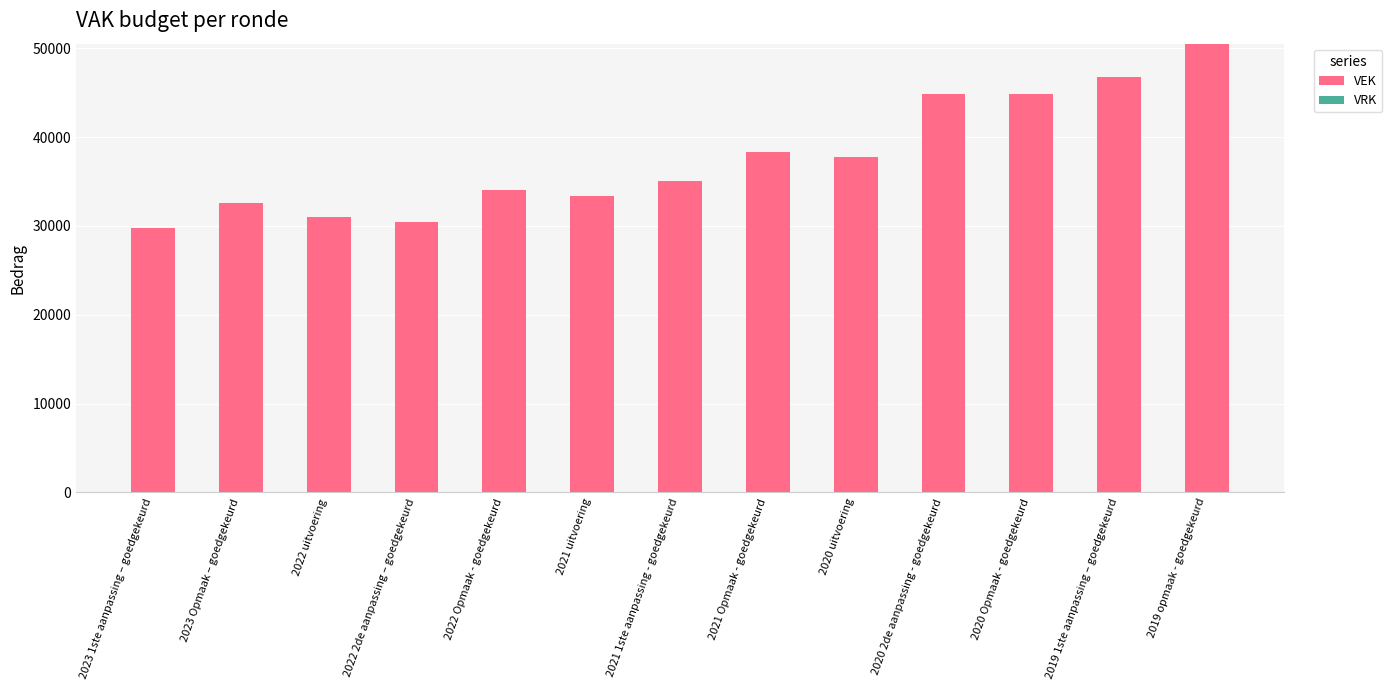

Is it true that the value at 2022 uitvoering is 53877?

False